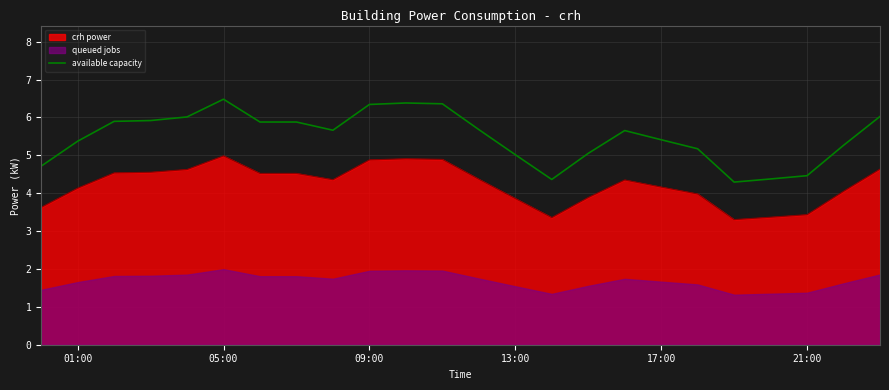

What is the value of the 21st point from the left?

4.4